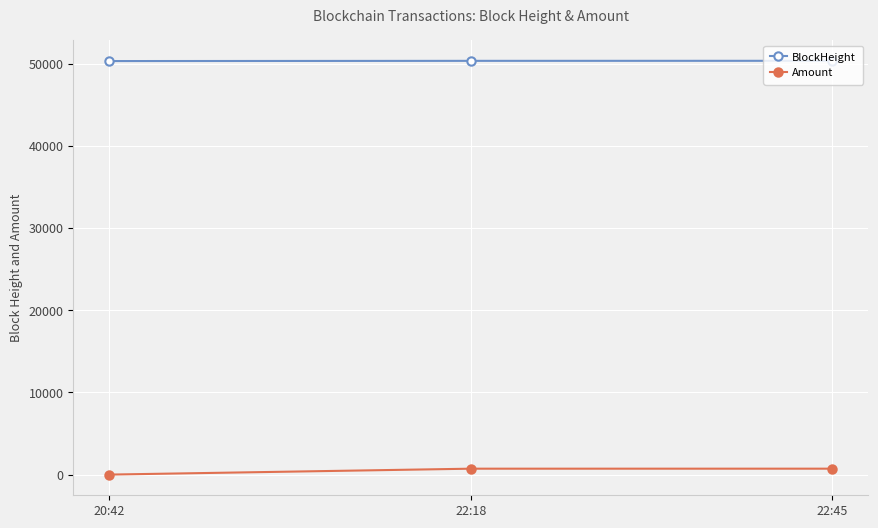

Which series has the largest total across all categories?

BlockHeight